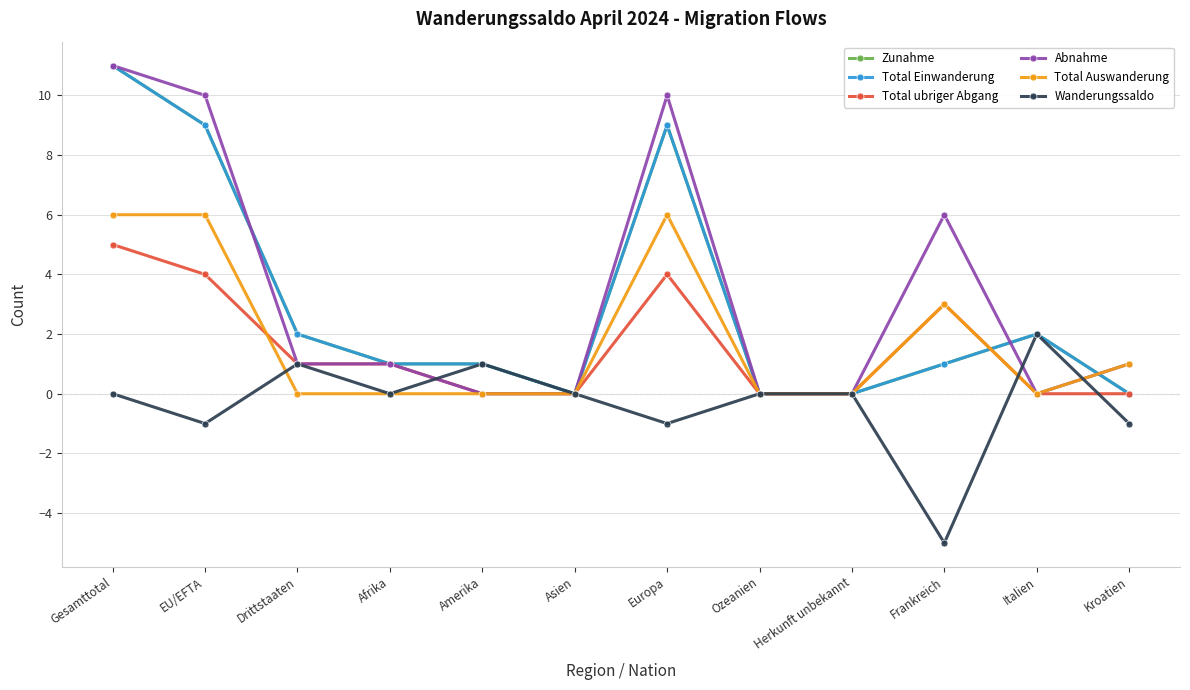

How many series are shown in this chart?

6